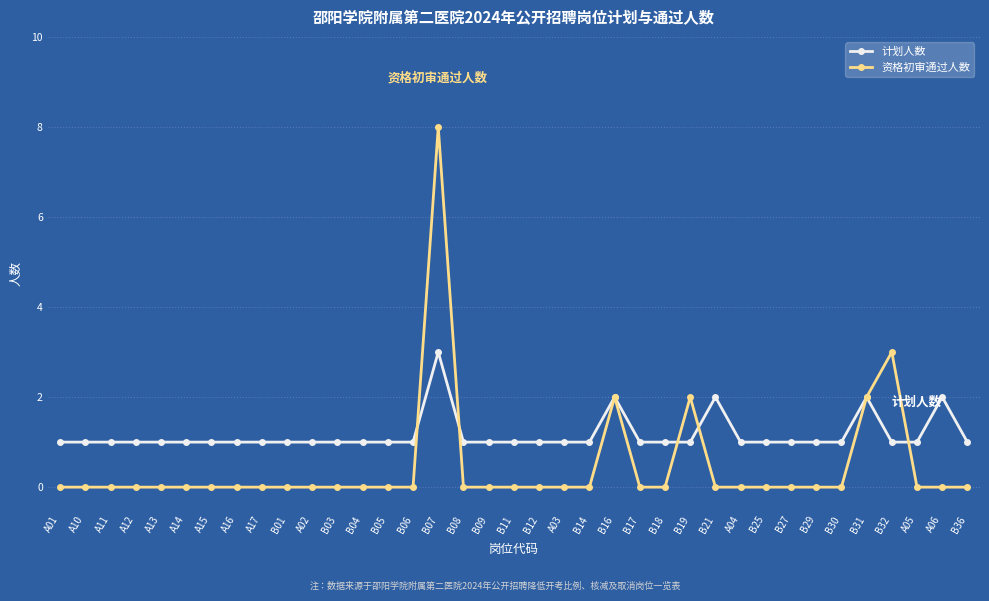

True or false: 资格初审通过人数 has more than 2 points higher than both neighbors.

True